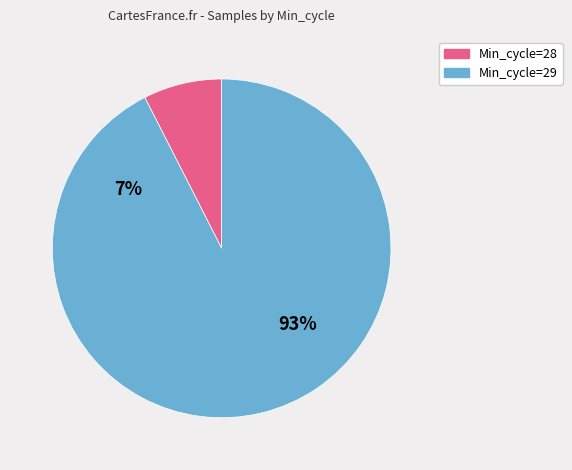

True or false: 29 accounts for 1% of the total.

False